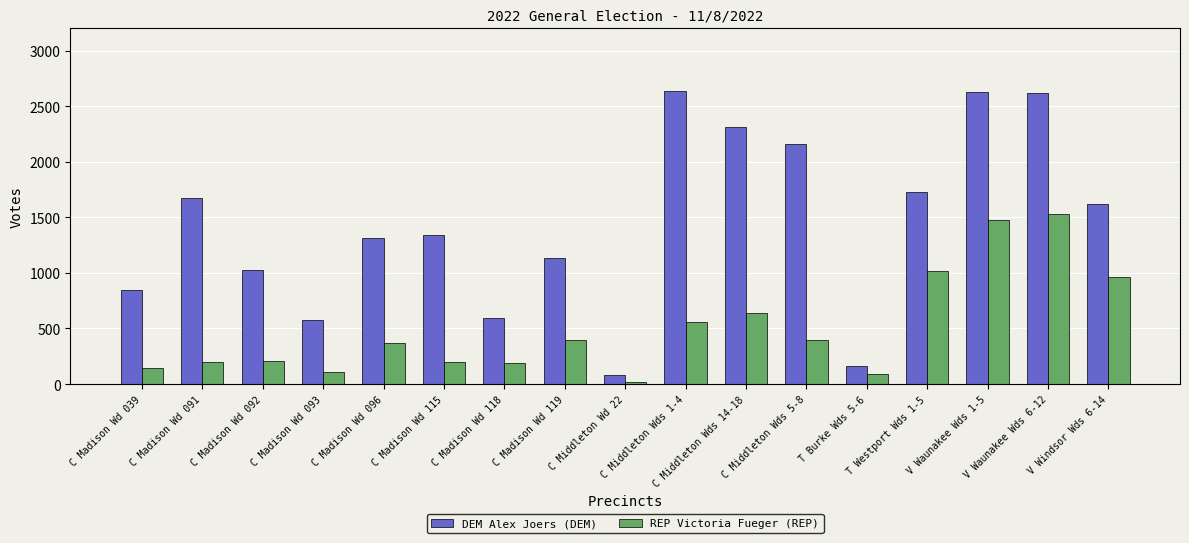

What is the value of the REP Victoria Fueger (REP) bar at the 16th from the left?

1531